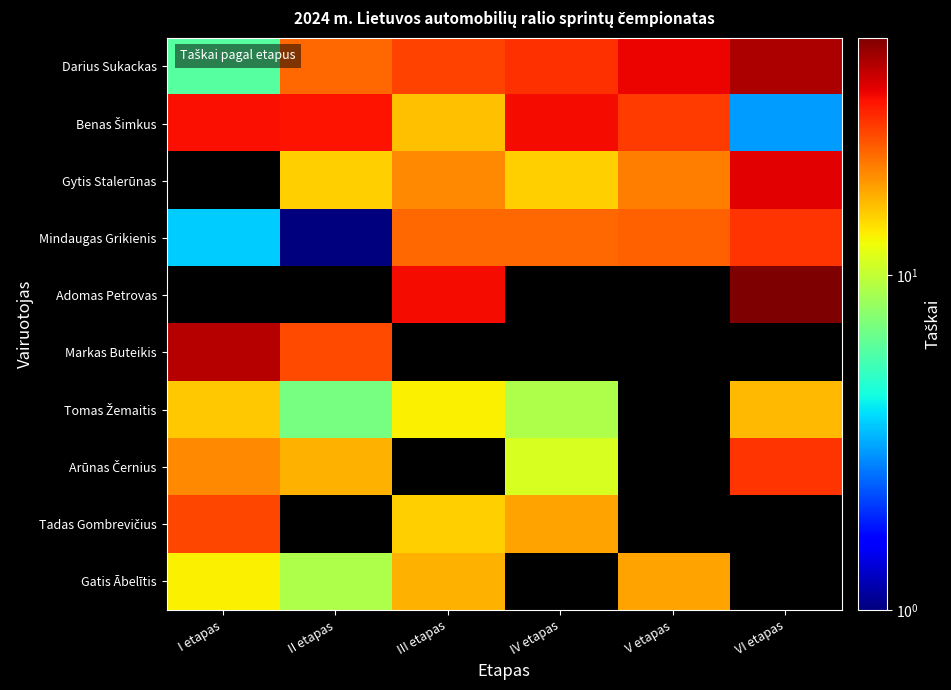

Which has a higher value, VI etapas or I etapas?

VI etapas